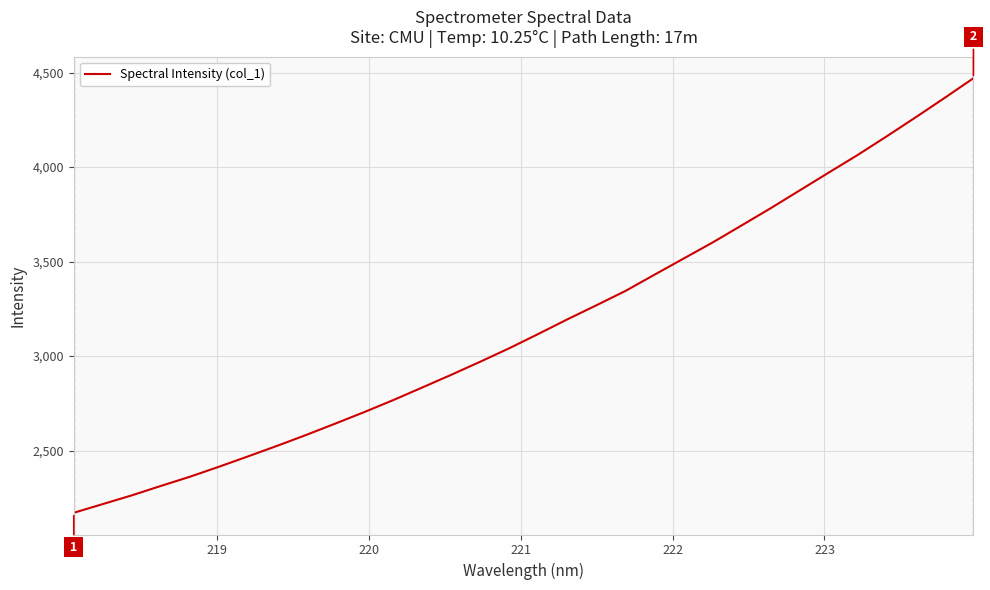

What is the greatest value displayed?

4470.5